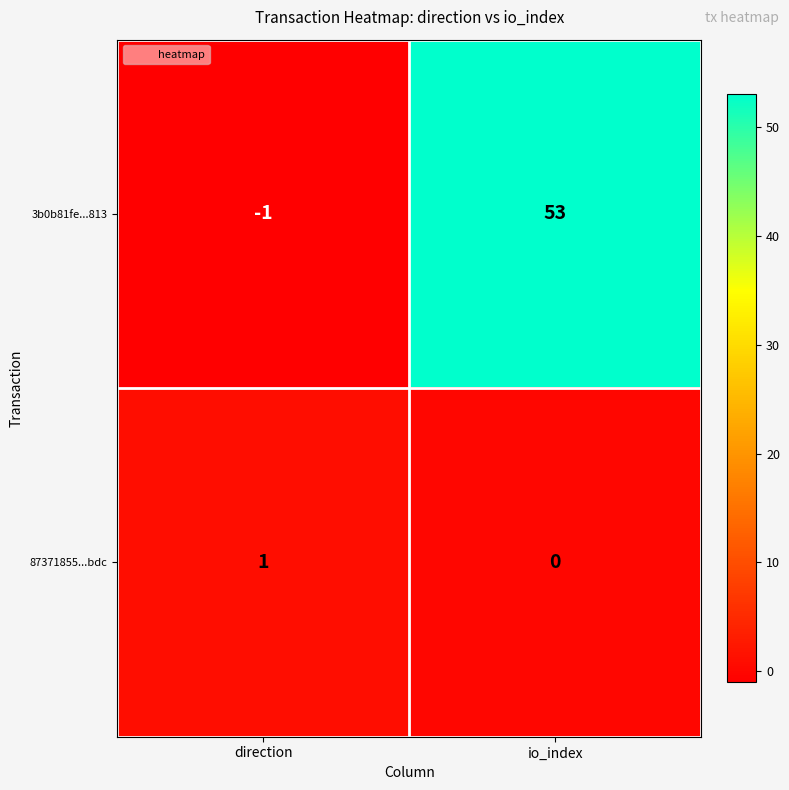

Reading left to right, what are all the values shown in this chart?

3b0b81fe...813: -1	53
87371855...bdc: 1	0